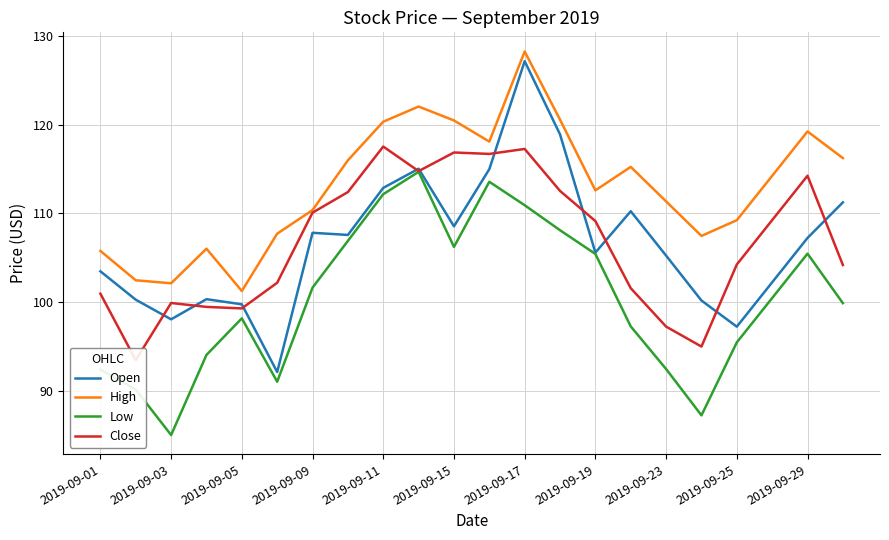

What is the minimum value for Close?

93.5